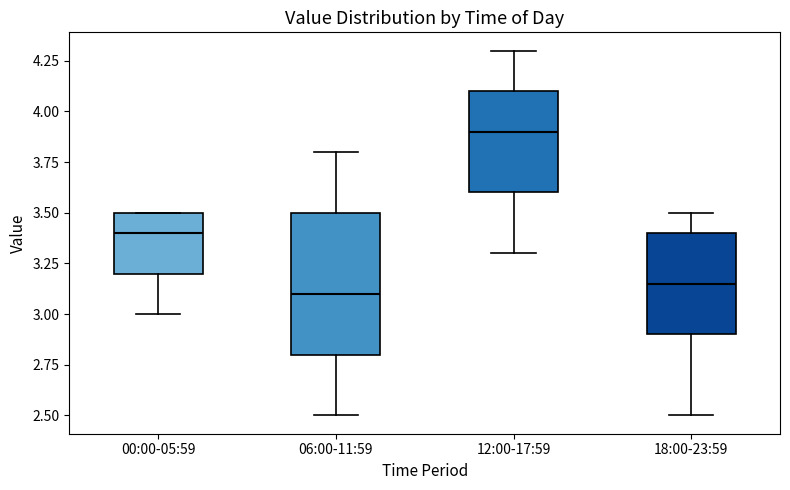

Which box has the highest median line?

12:00-17:59